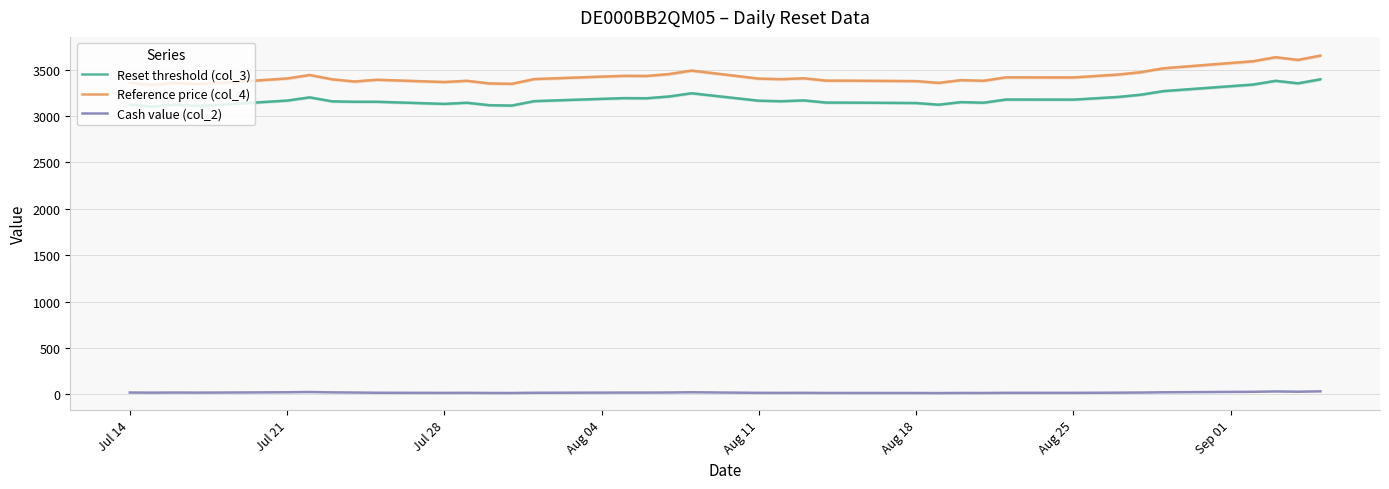

Which series has the largest total across all categories?

Reference price (col_4)